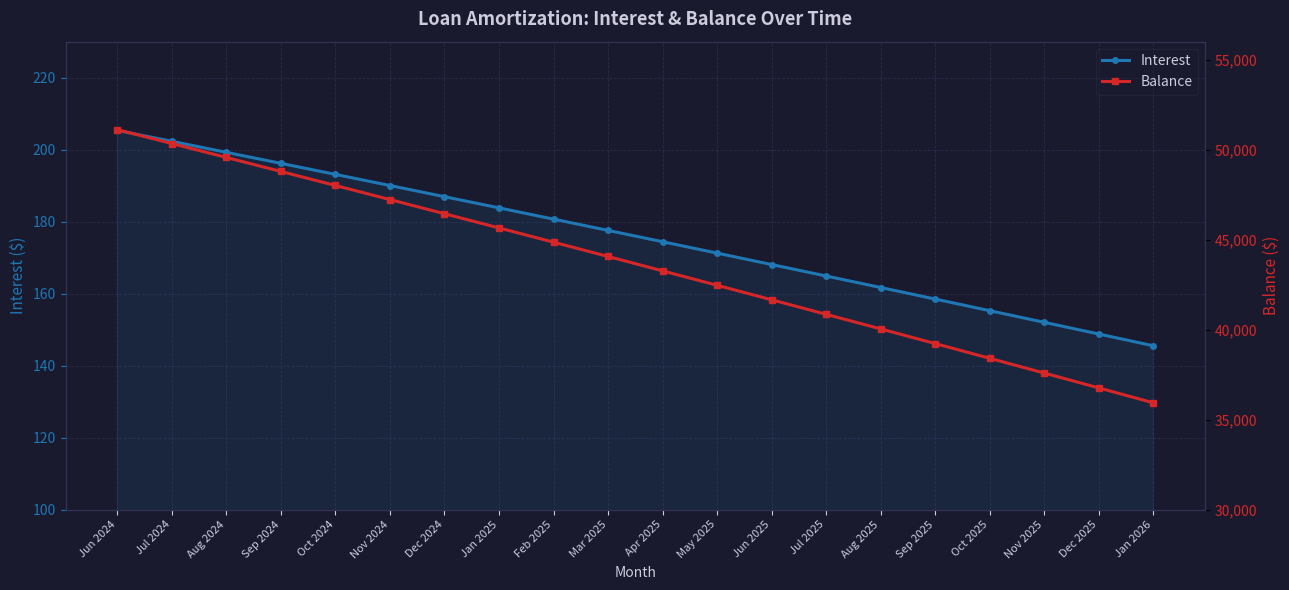

What is the greatest value displayed?

51109.0